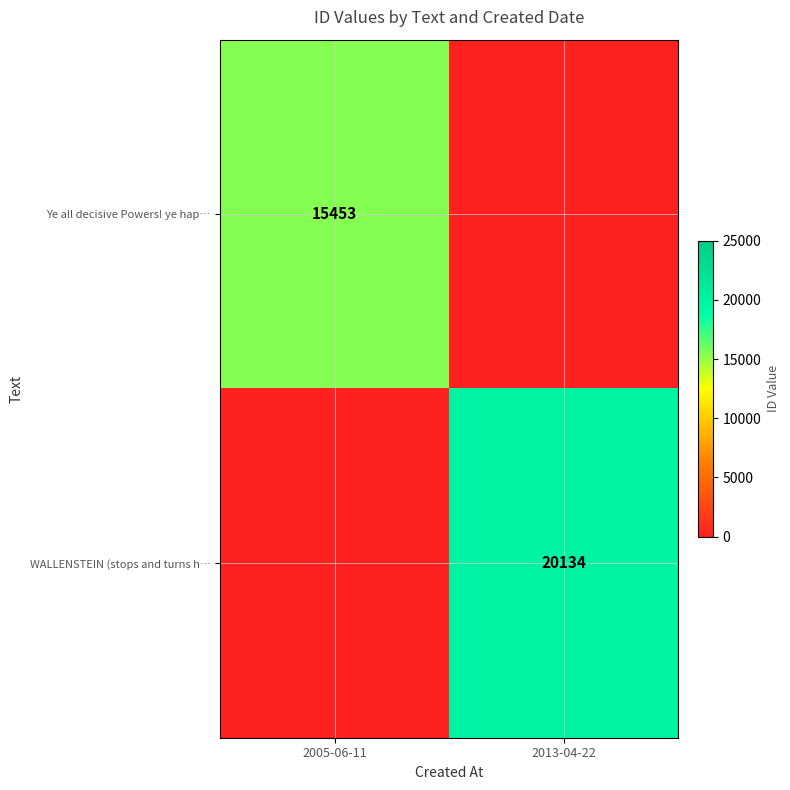

Is it true that WALLENSTEIN (stops and turns h… equals 12334 at 2013-04-22?

False